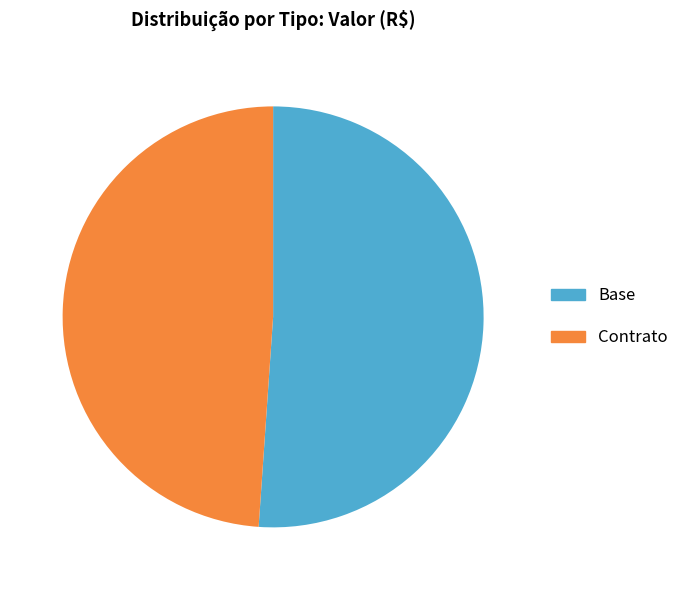

What is the largest slice in the pie chart?

Base